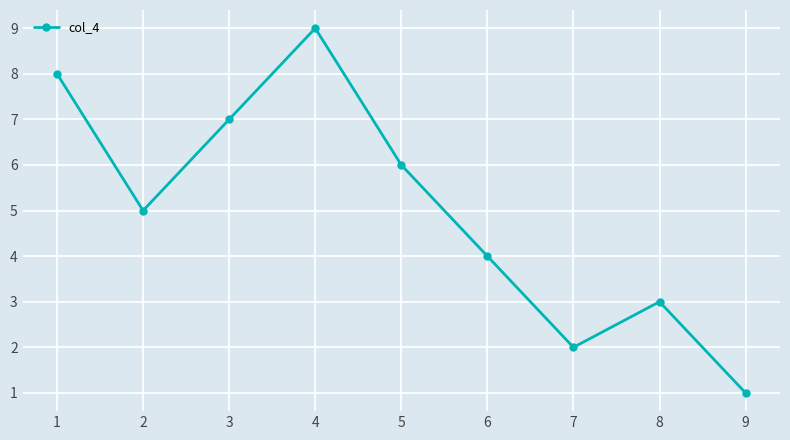

Reading left to right, extract all data points from this chart.

1=8	2=5	3=7	4=9	5=6	6=4	7=2	8=3	9=1